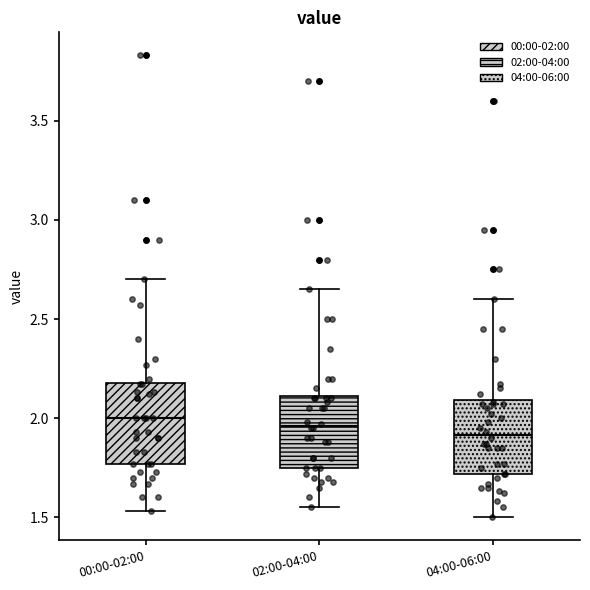

Where is the lower edge of the box for 04:00-06:00 on the y-axis? The values are not printed on the chart, so give them approximately, as read against the axis.

1.70